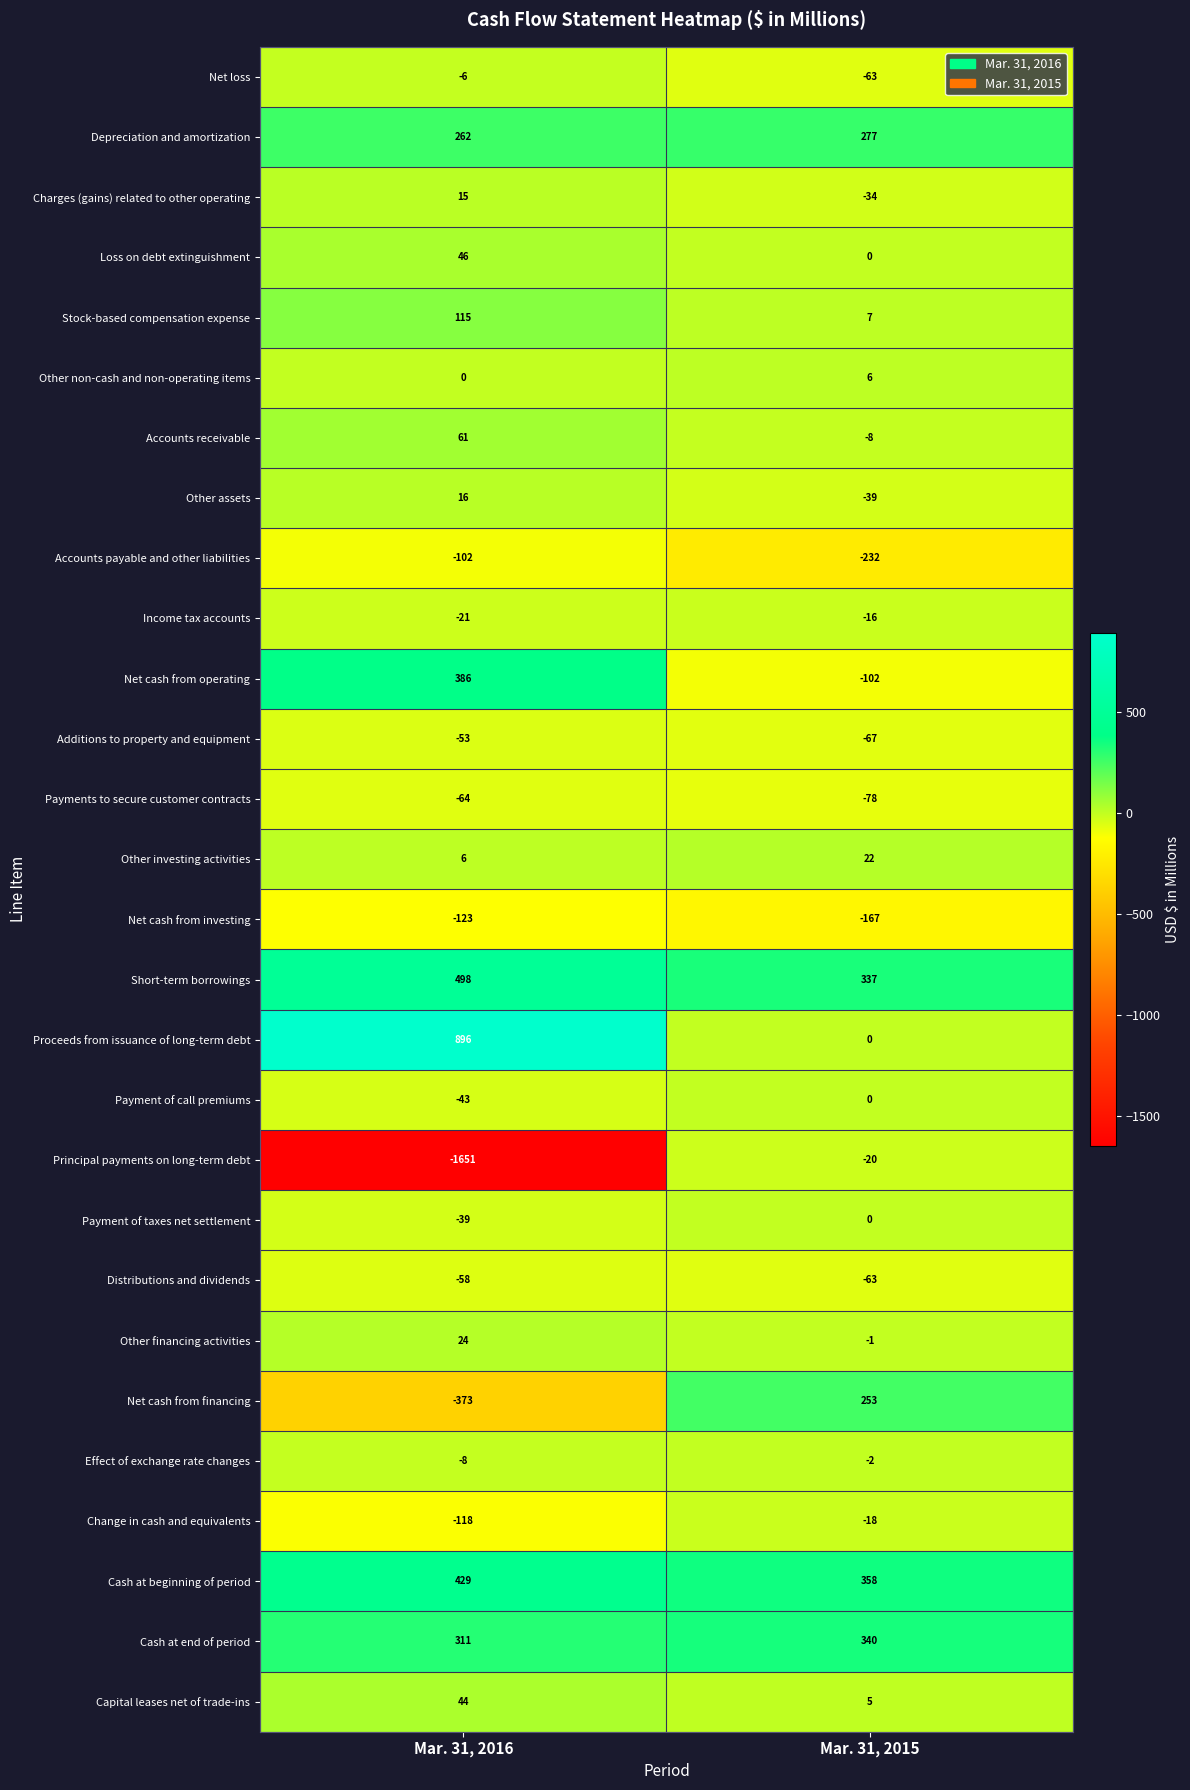

What is the sum of the Cash at beginning of period values at Mar. 31, 2015 and Mar. 31, 2016?

787